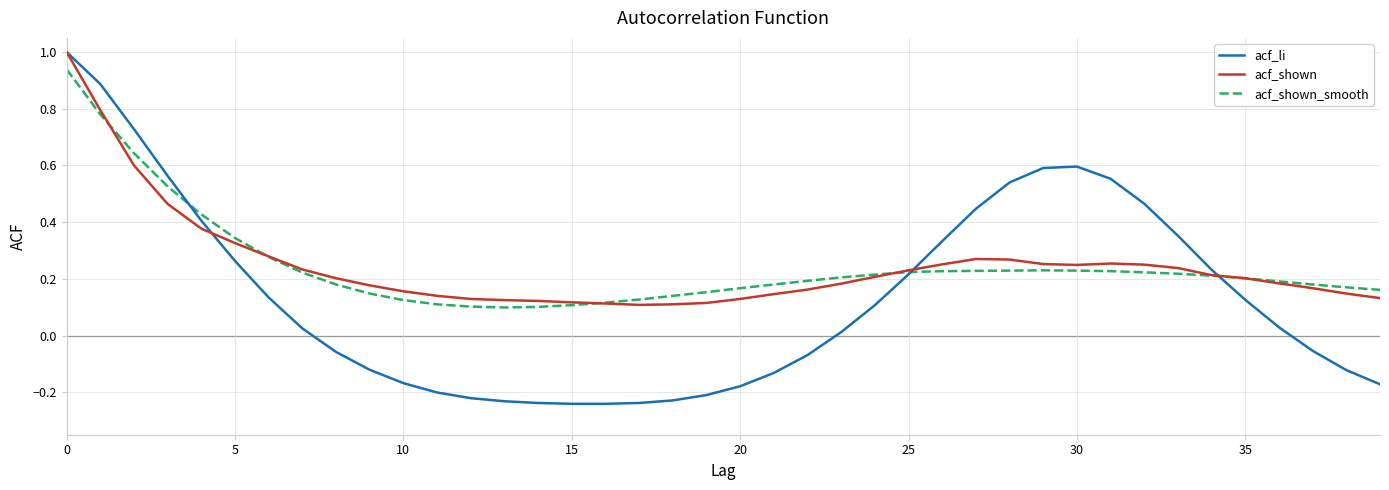

What is the maximum value shown in the chart?

1.0